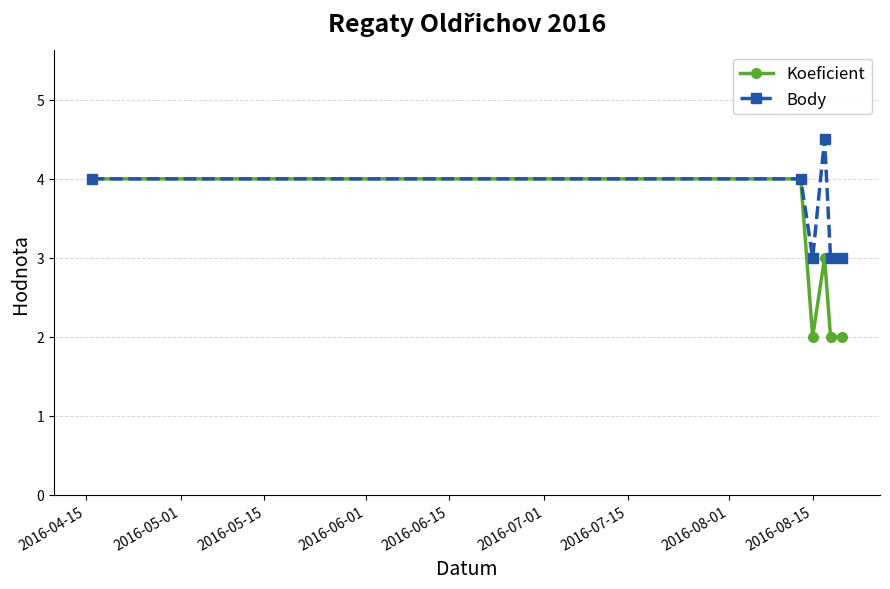

How many data points does each series have?

6